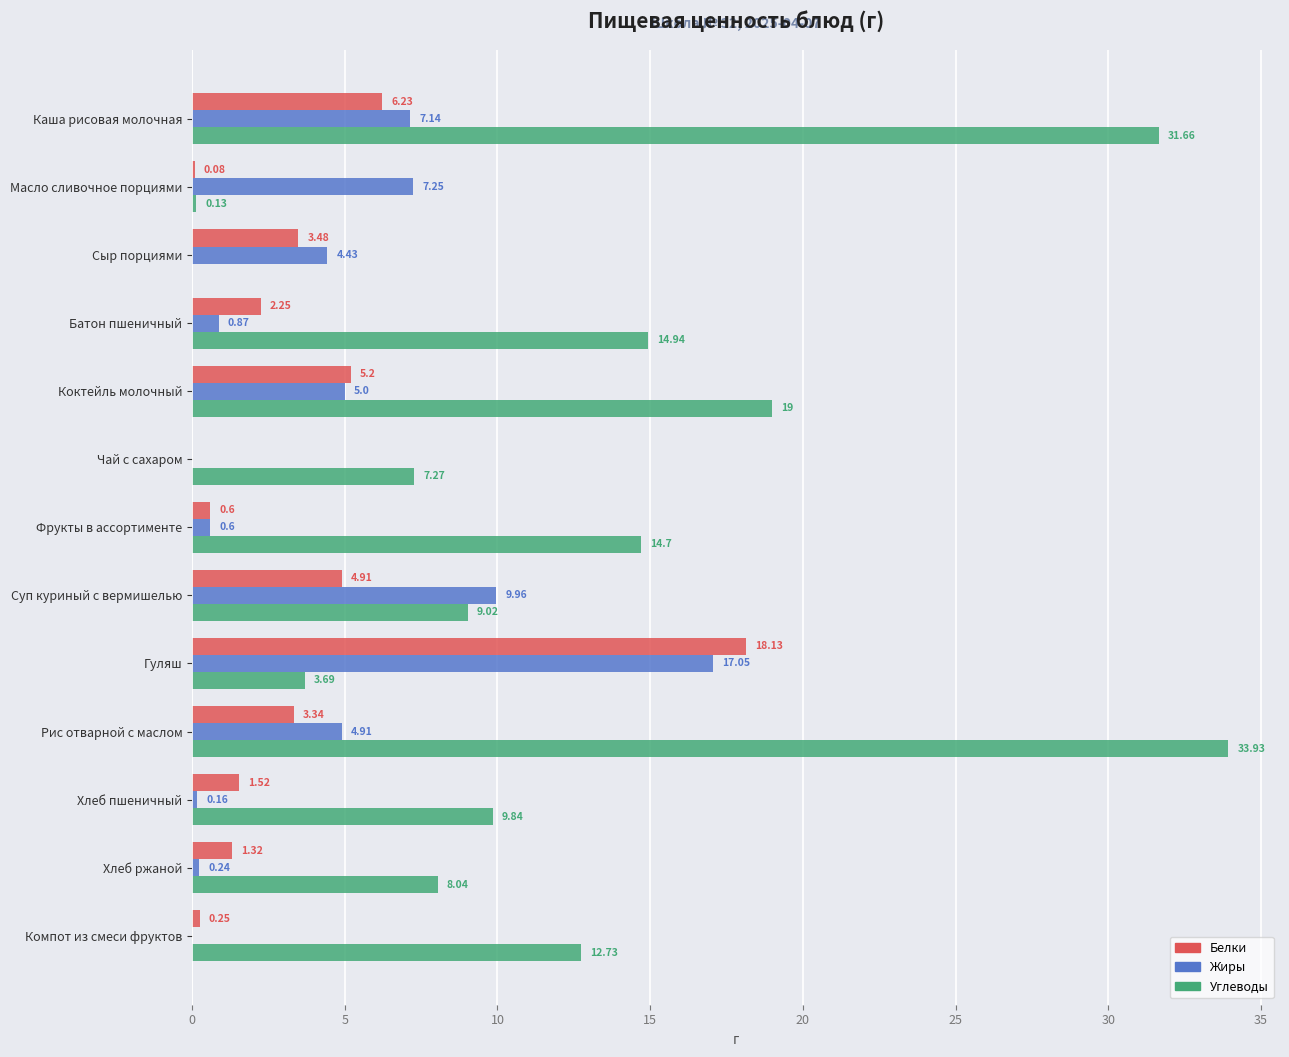

How many values in Жиры are above zero?

11